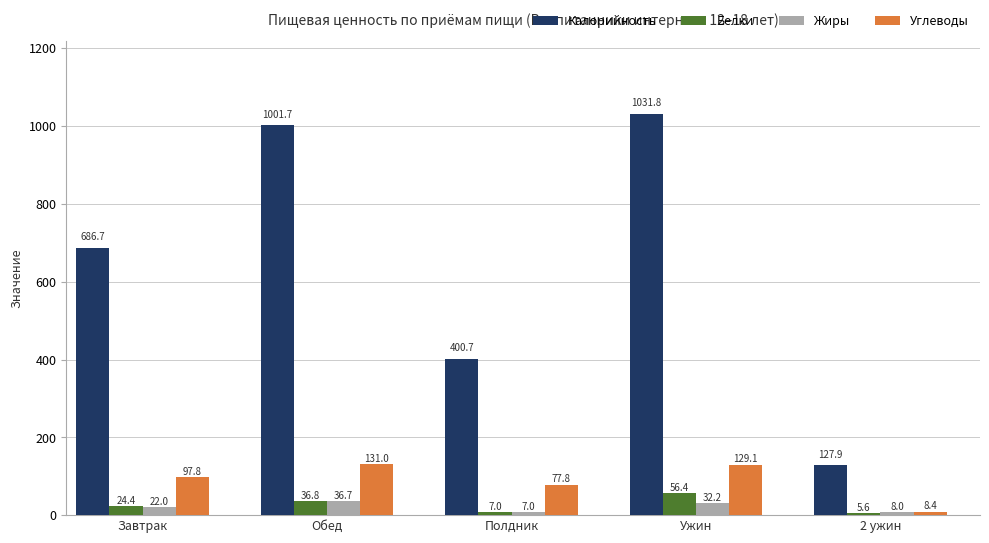

Reading left to right, list all the values displayed in this chart.

Калорийность: 686.7	1001.7	400.7	1031.8	127.9
Белки: 24.4	36.8	7.0	56.4	5.6
Жиры: 22.0	36.7	7.0	32.2	8.0
Углеводы: 97.8	131.0	77.8	129.1	8.4